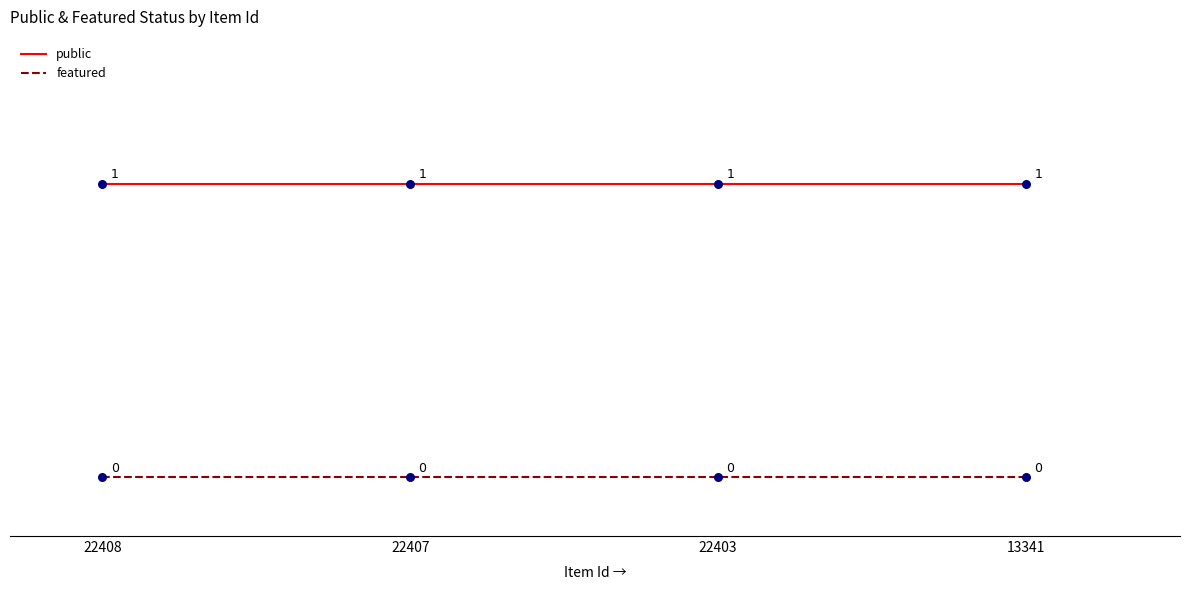

Is the value of public at 22407 greater than the value of featured at 13341?

Yes